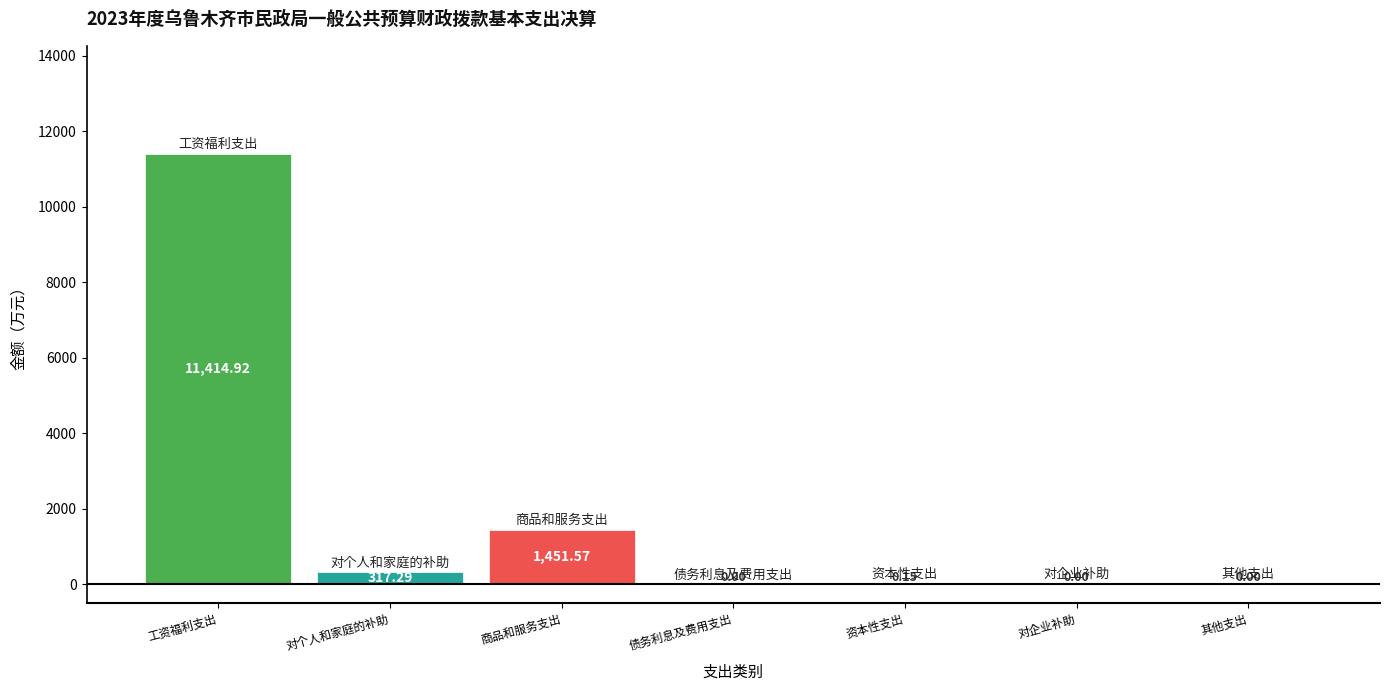

What is the change in value from 对个人和家庭的补助 to 资本性支出?

-317.1